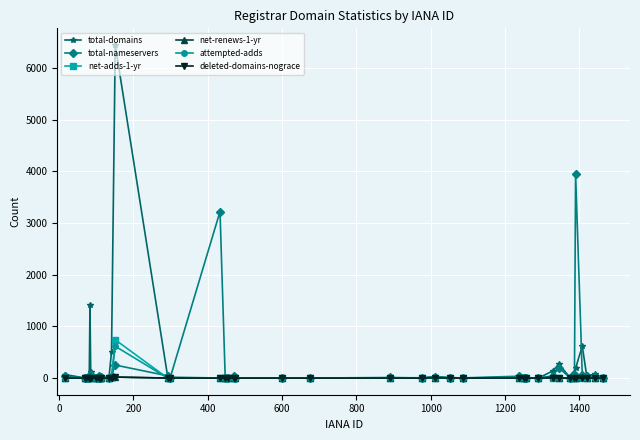

Count the number of categories in the chart.

40